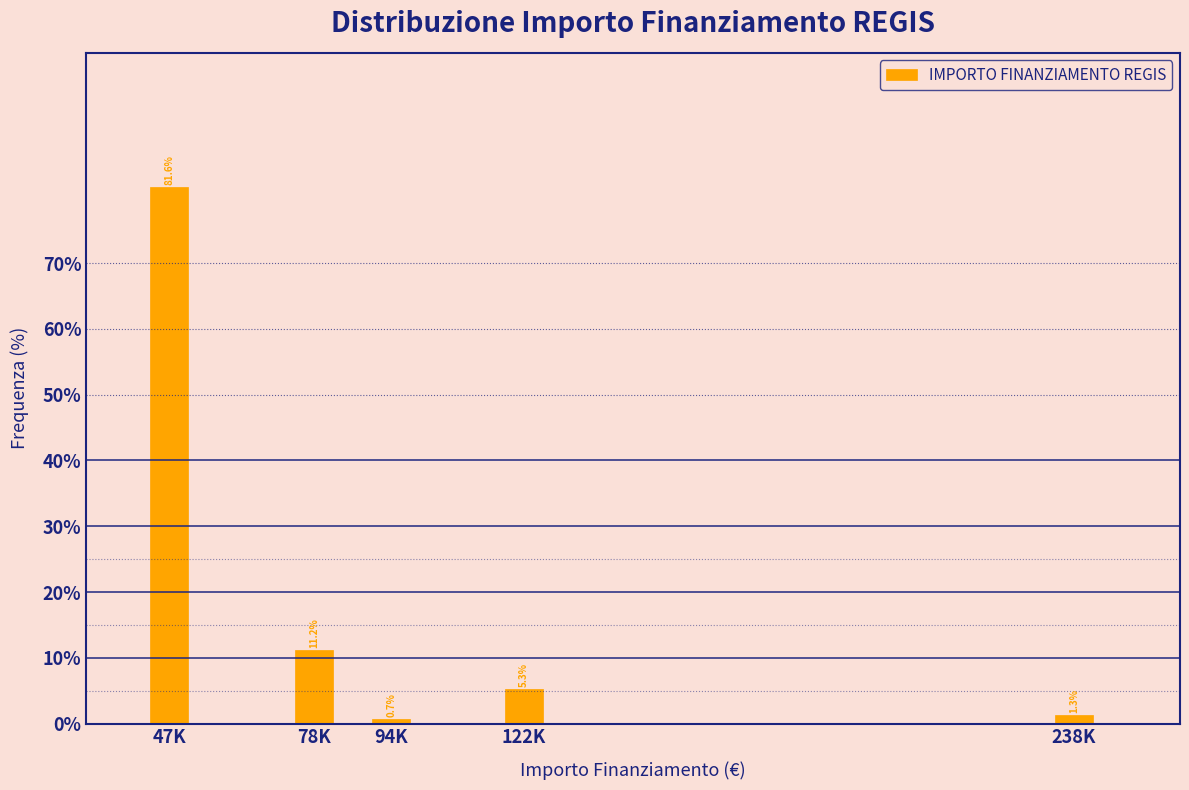

Reading right to left, list all the values displayed in this chart.

1.3	5.3	0.7	11.2	81.6